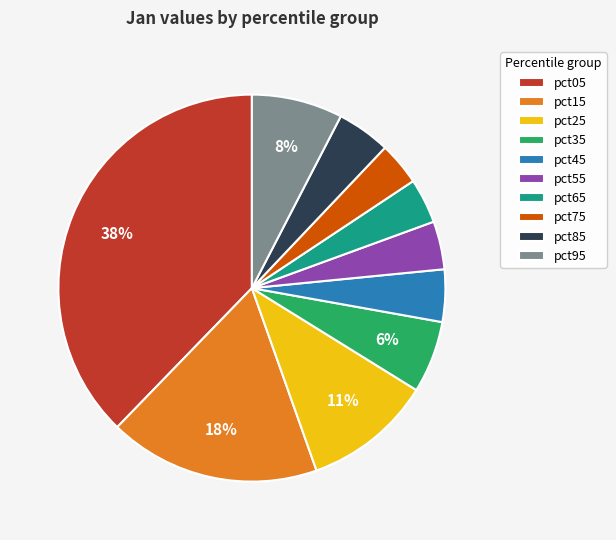

Is the sum of pct25 and pct65 greater than half?

No